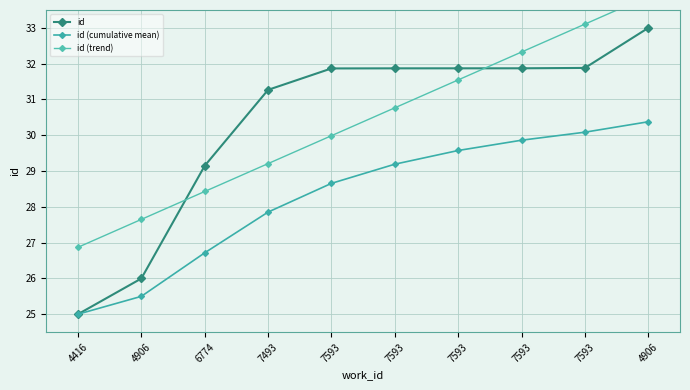

What is the value of the id (trend) point at the 9th from the left?

30.0